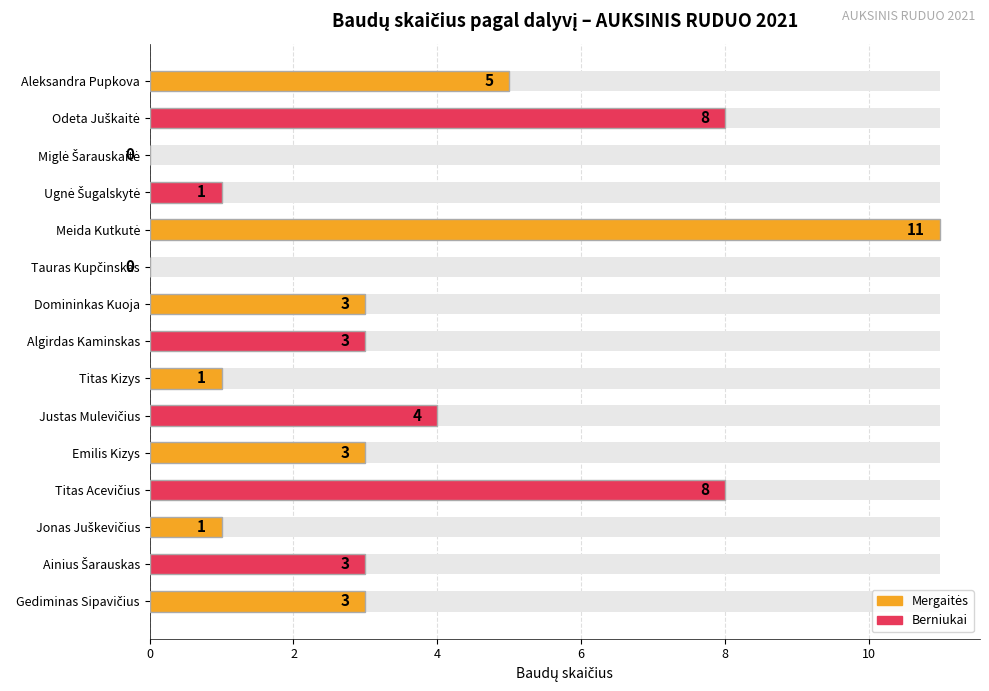

The value at Titas Kizys is 0. True or false?

False